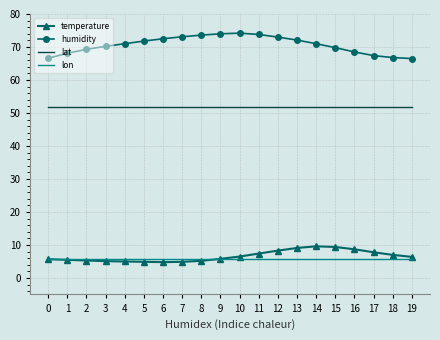

What is the lowest value of the lon series?

5.7